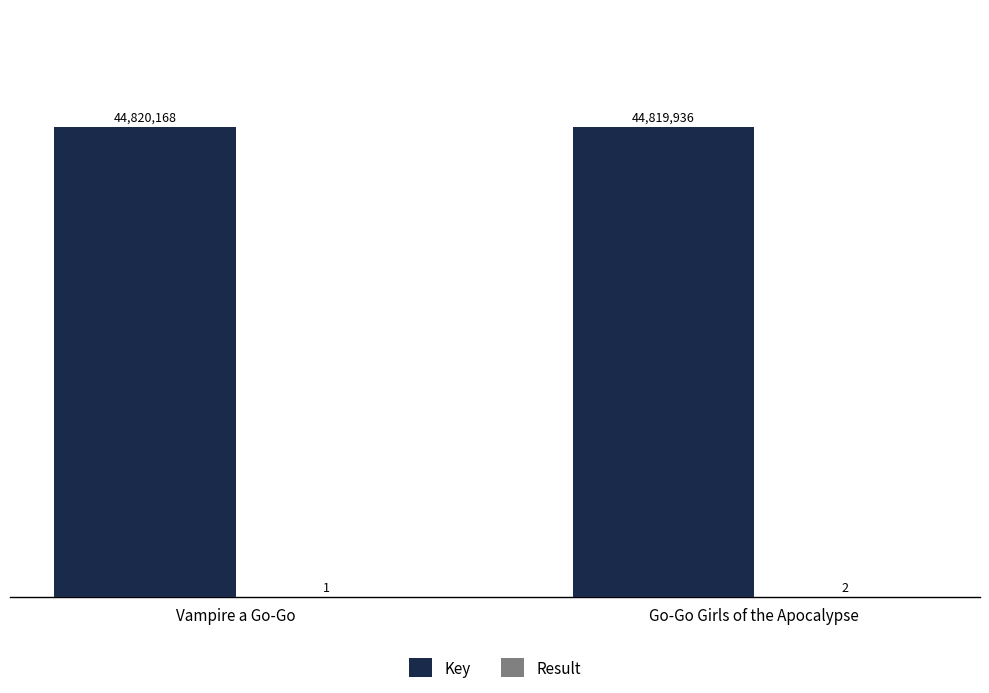

The value of Key at Go-Go Girls of the Apocalypse is 44819936. True or false?

True